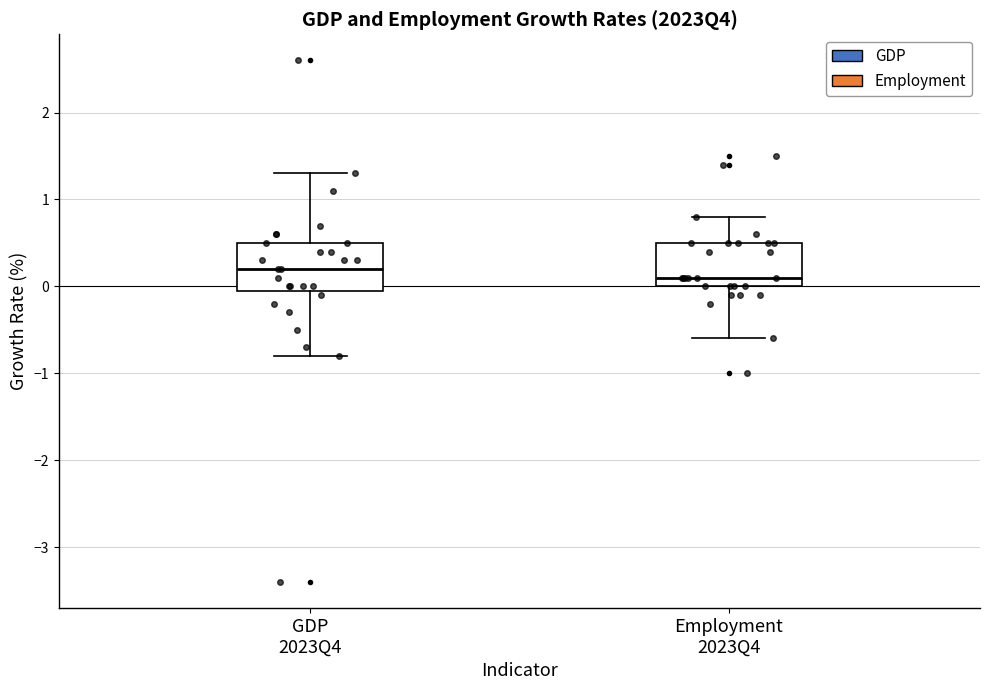

Reading left to right, read every box against the y-axis: the position of its median line, the range the box covers, and the ends of its whiskers. The values are not printed on the chart, so give them approximately, as read against the axis.

GDP 2023Q4: median 0.2, box 0.0 to 0.5, whiskers -0.8 to 1.3
Employment 2023Q4: median 0.1, box 0.0 to 0.5, whiskers -0.6 to 0.8